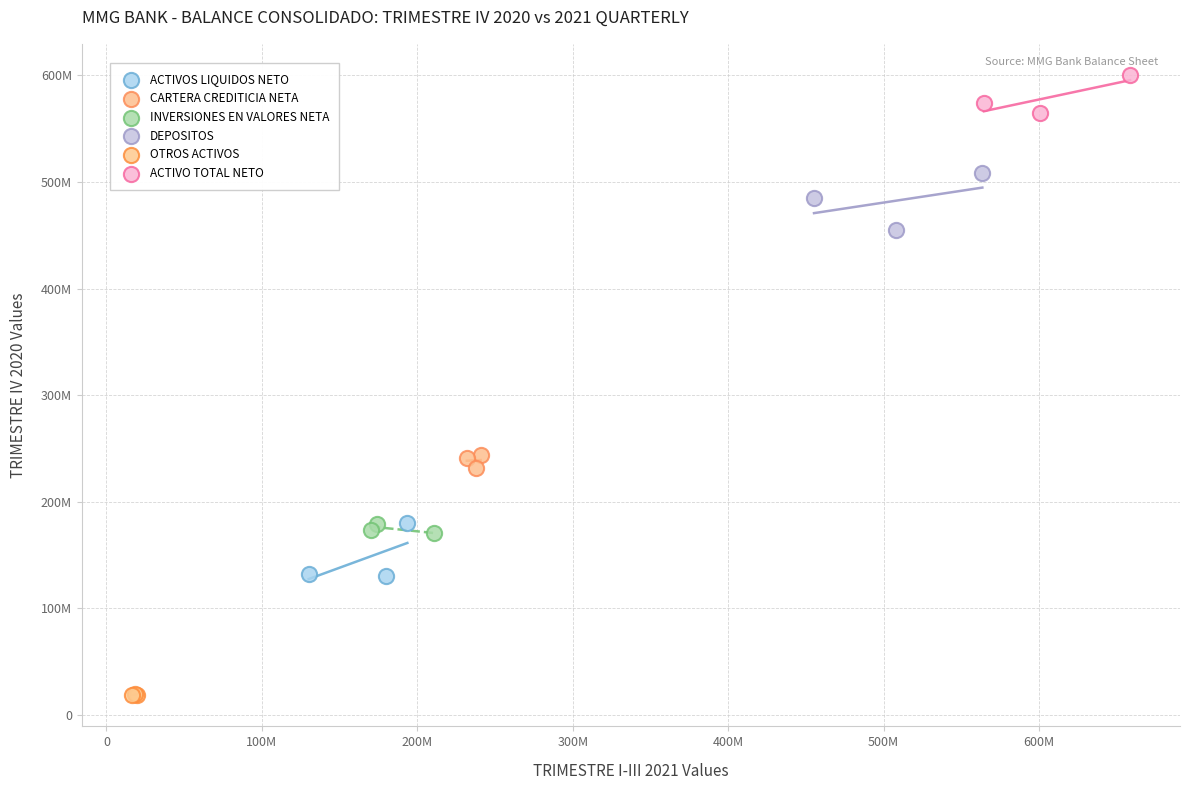

What are all the series names shown in the legend?

ACTIVOS LIQUIDOS NETO, CARTERA CREDITICIA NETA, INVERSIONES EN VALORES NETA, DEPOSITOS, OTROS ACTIVOS, ACTIVO TOTAL NETO